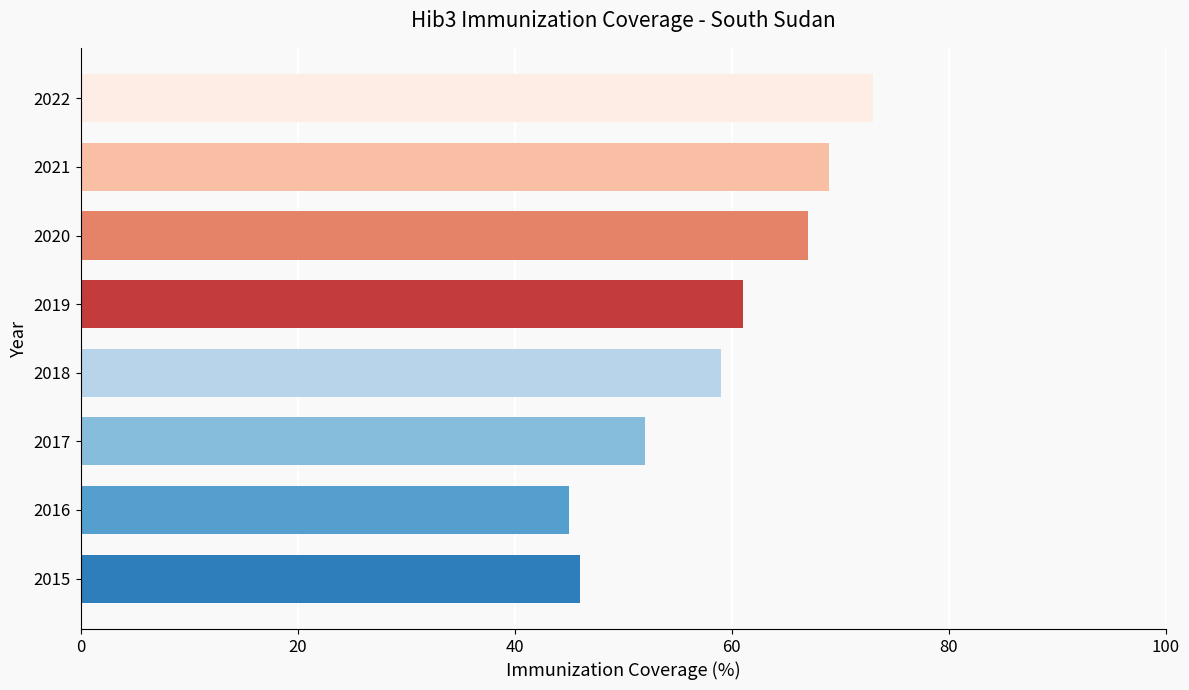

What is the difference between the maximum and minimum values?

28